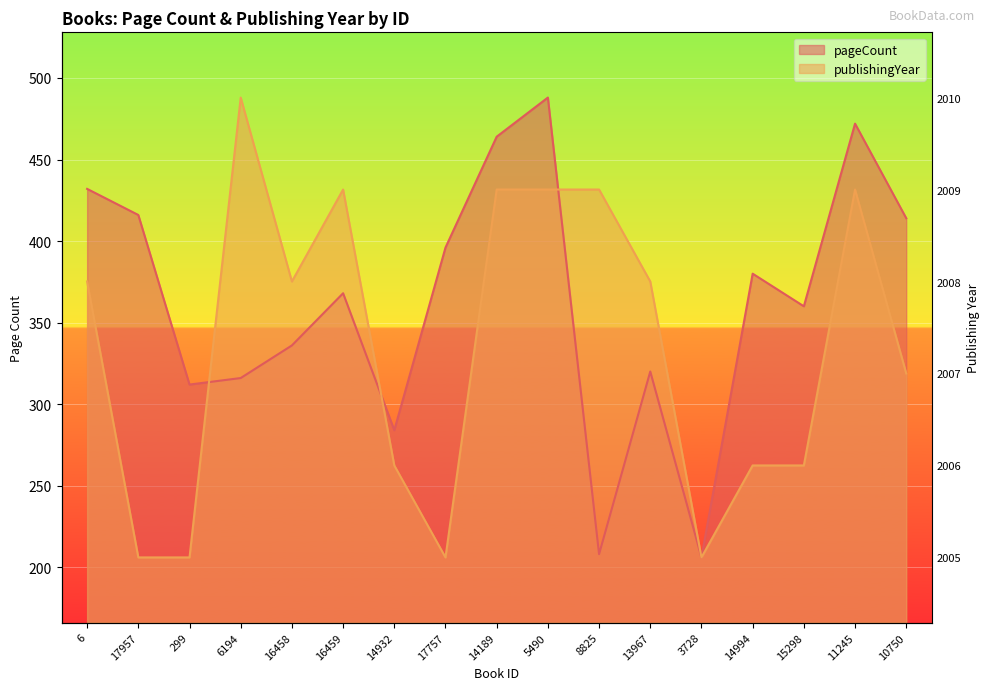

What position from the right is 14189?

9